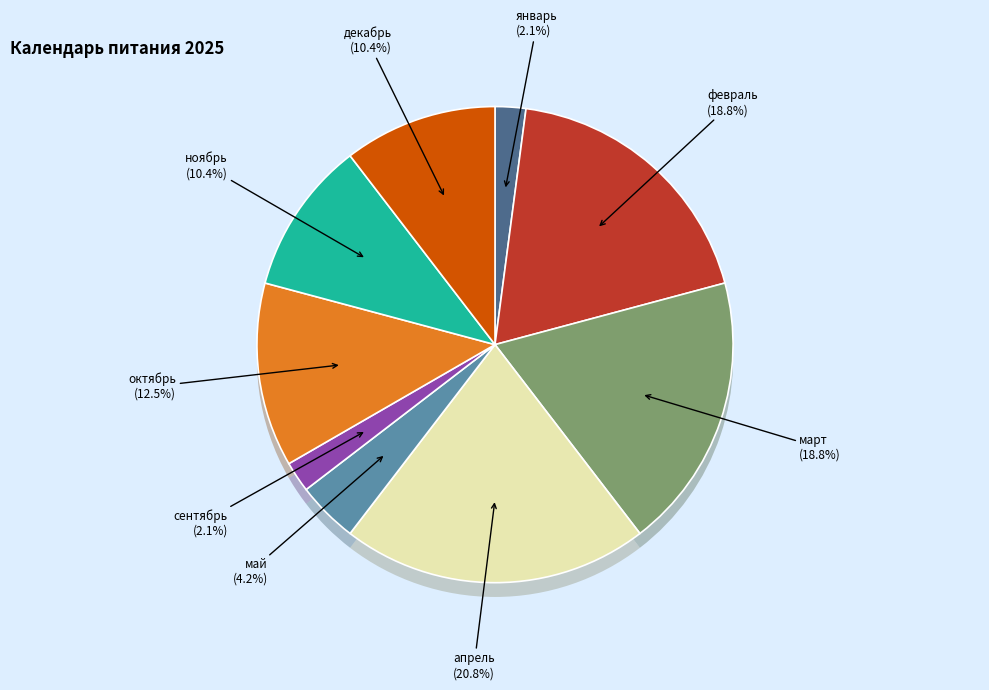

What percentage is the сентябрь slice, to the nearest percent?

2%